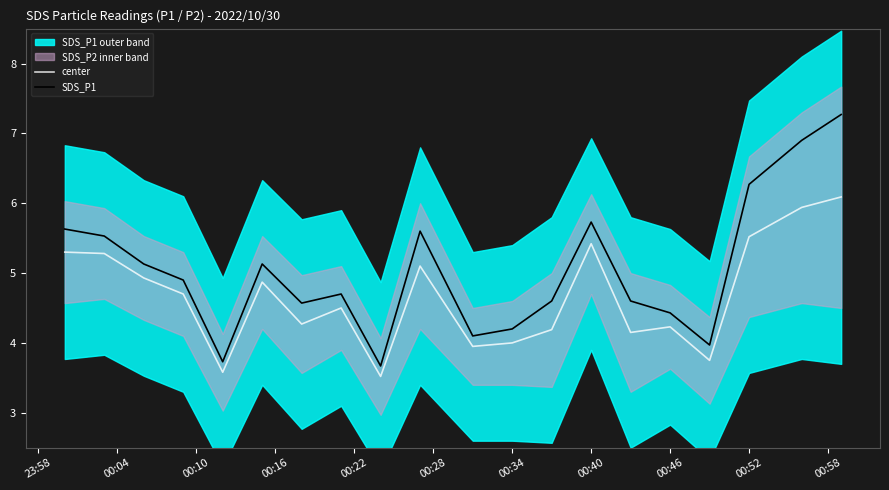

True or false: SDS_P1 and center intersect in this chart.

False